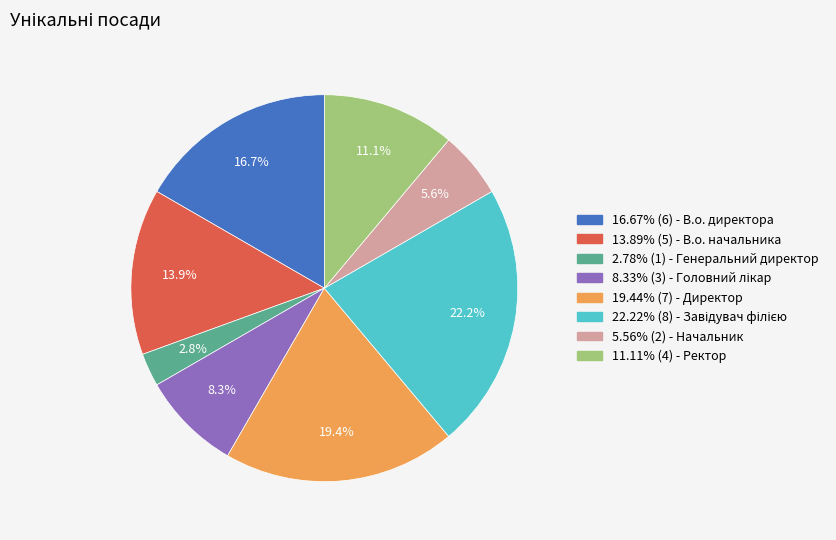

Is 13.89% (5) - В.о. начальника the majority of the pie?

No